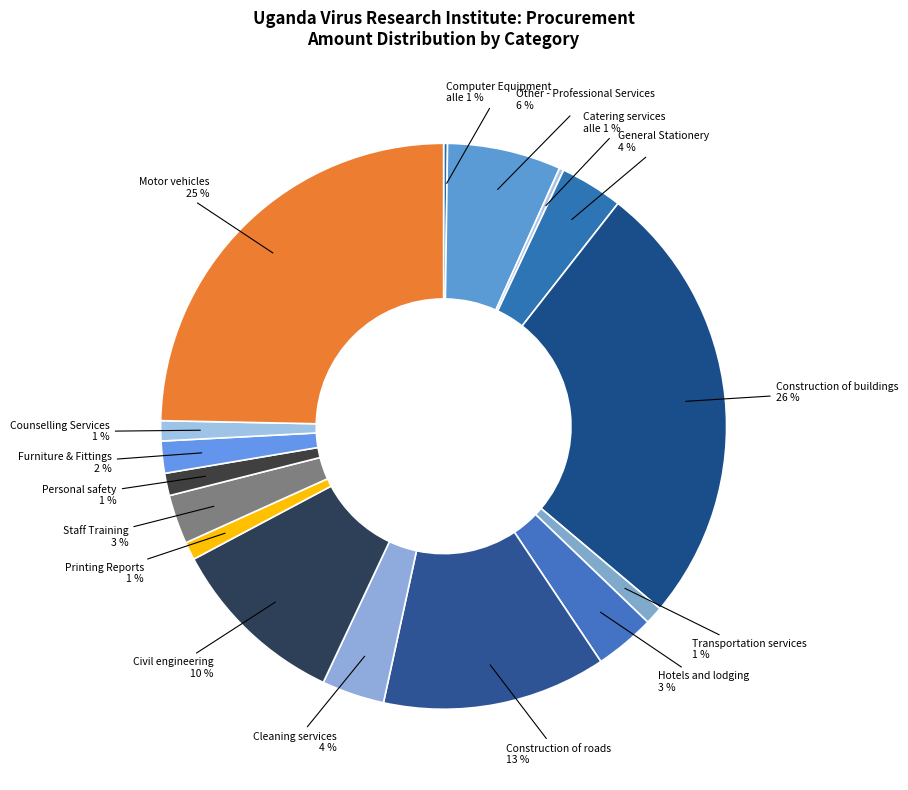

Count the number of slices in the pie.

16